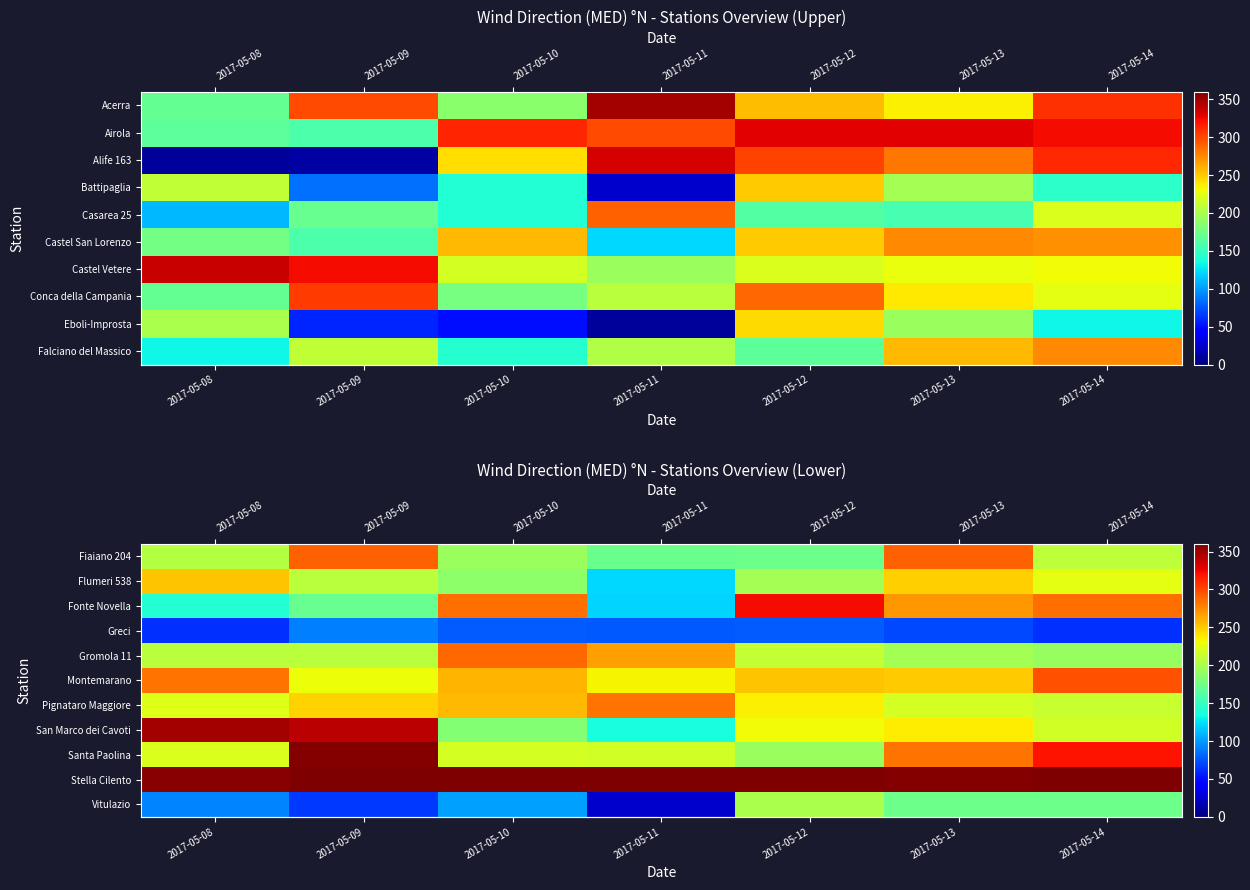

The row_0 series shows 291 at 2017-05-09. True or false?

True